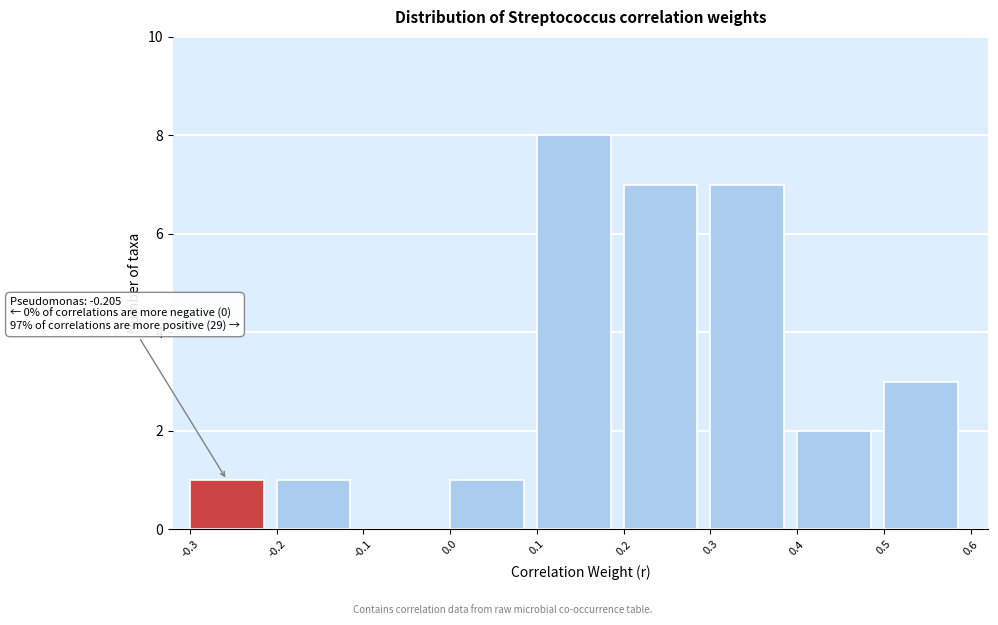

Which range on the x-axis has the tallest bar?

0.1 to 0.2